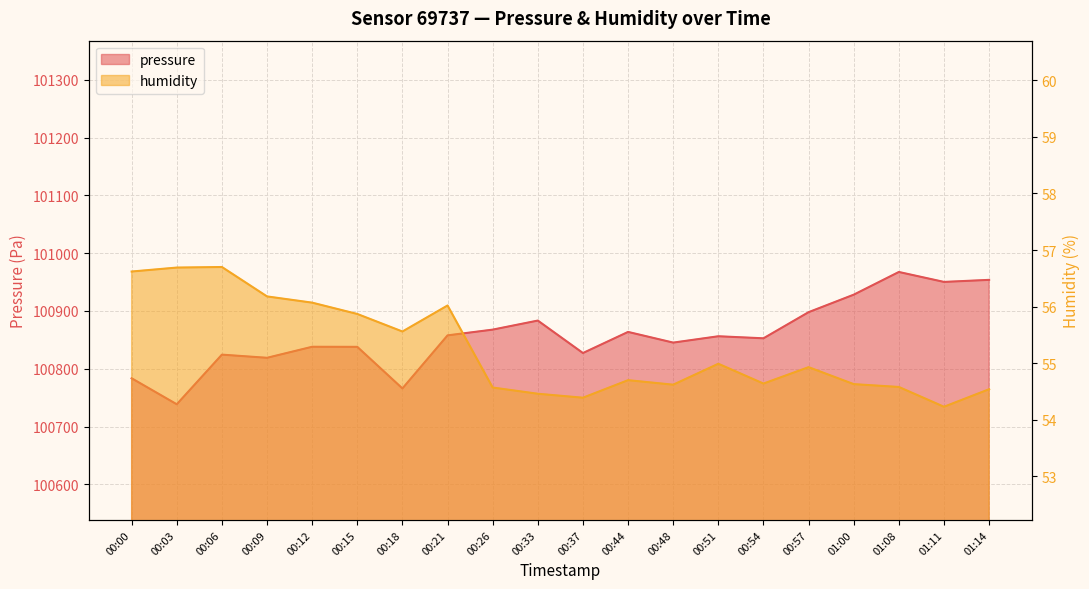

At which category does humidity reach its first local peak?

00:06